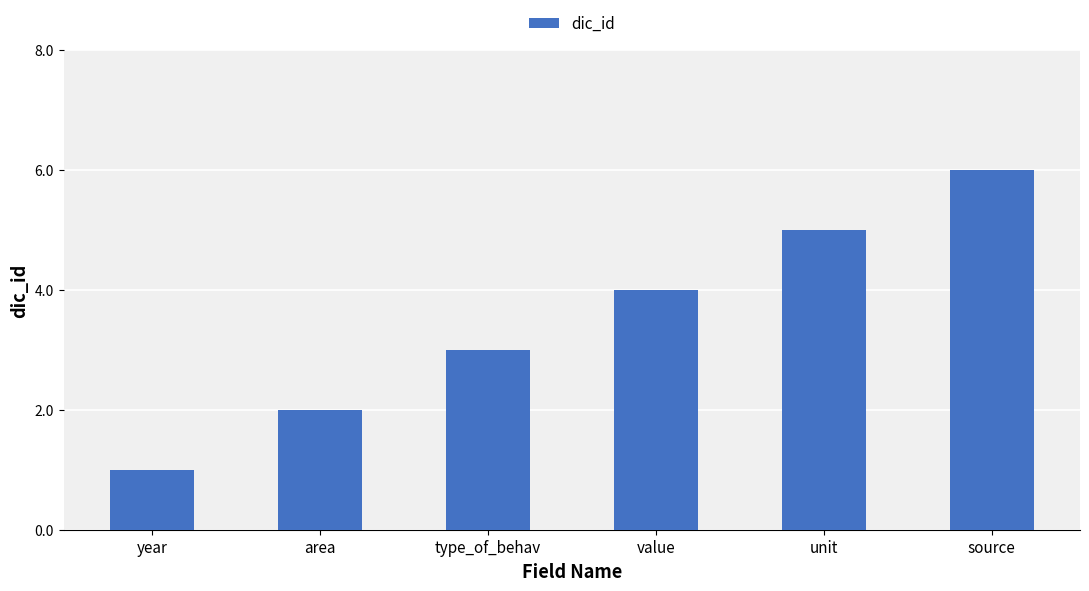

Reading left to right, transcribe all the data shown in this chart.

1	2	3	4	5	6